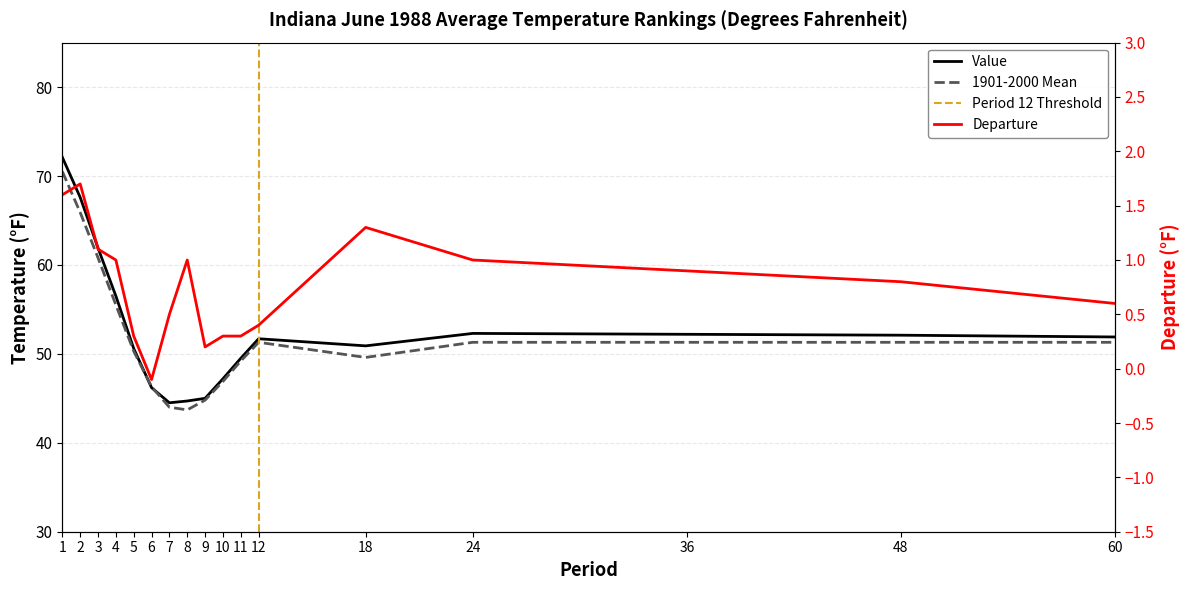

List the labels in order of Value value, smallest first.

7, 8, 9, 6, 10, 11, 5, 18, 12, 60, 48, 36, 24, 4, 3, 2, 1